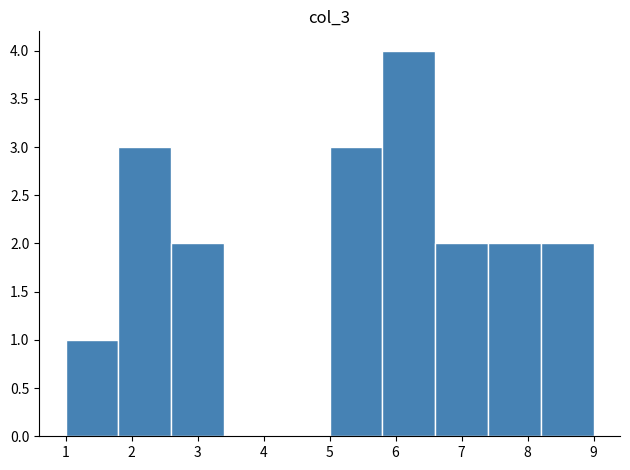

Reading left to right, list every bar in this chart as the range it spans on the x-axis followed by its height. The values are not printed on the chart, so give them approximately, as read against the axis.

1.0 to 1.8: 1
1.8 to 2.6: 3
2.6 to 3.4: 2
3.4 to 4.2: 0
4.2 to 5.0: 0
5.0 to 5.8: 3
5.8 to 6.6: 4
6.6 to 7.4: 2
7.4 to 8.2: 2
8.2 to 9.0: 2